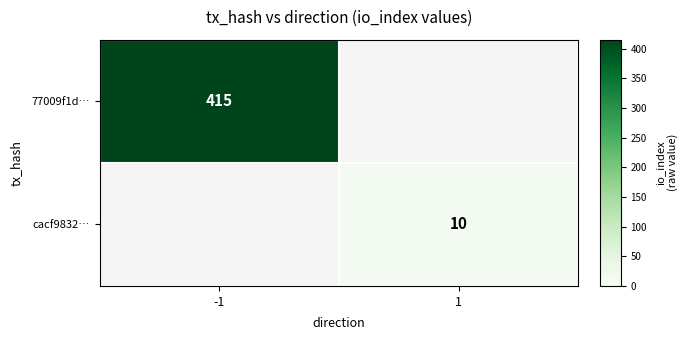

The 77009f1d… series shows 669 at -1. True or false?

False